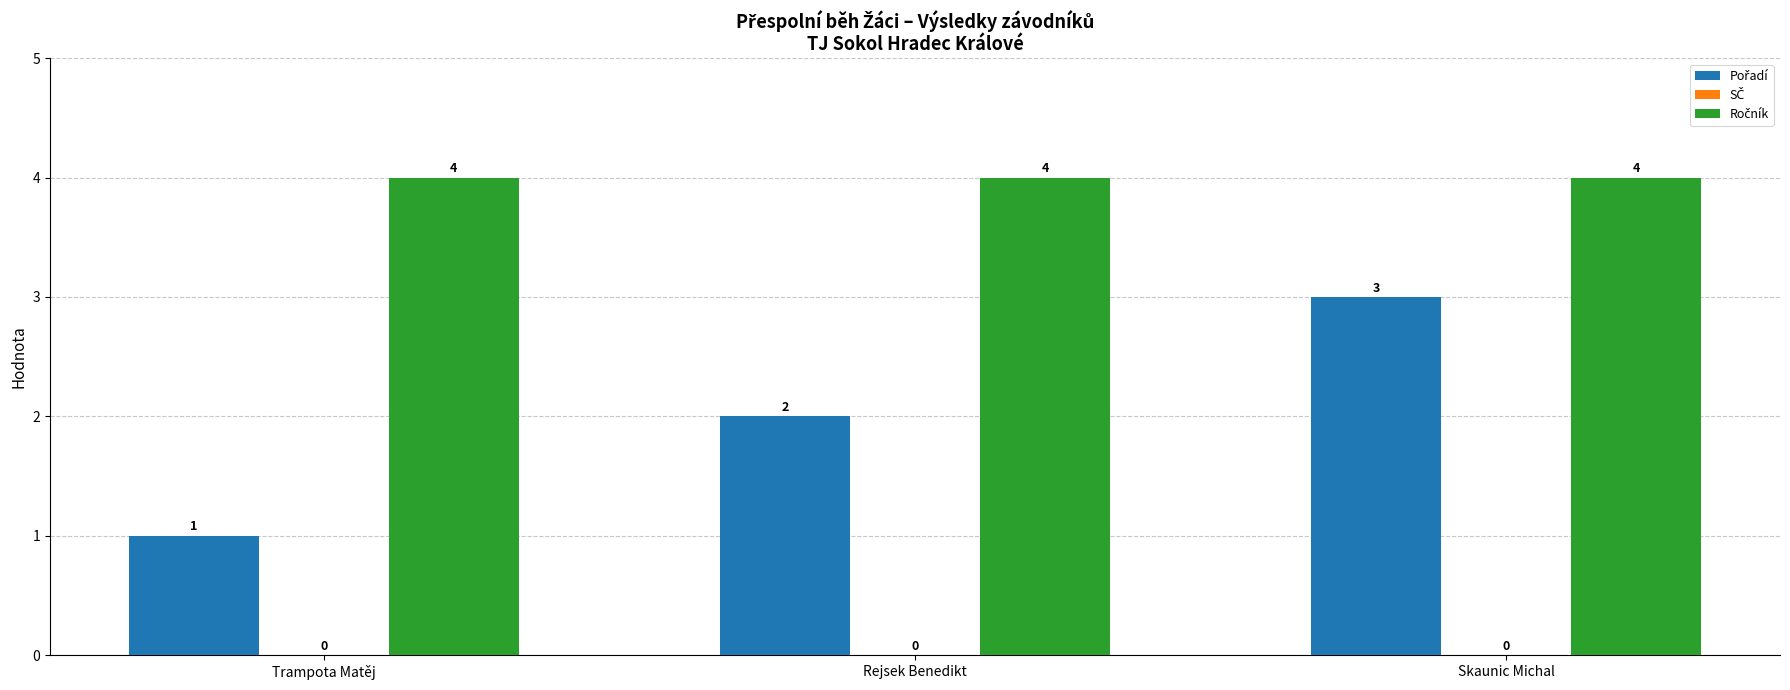

At which category does the chart reach its minimum across all series?

Trampota Matěj